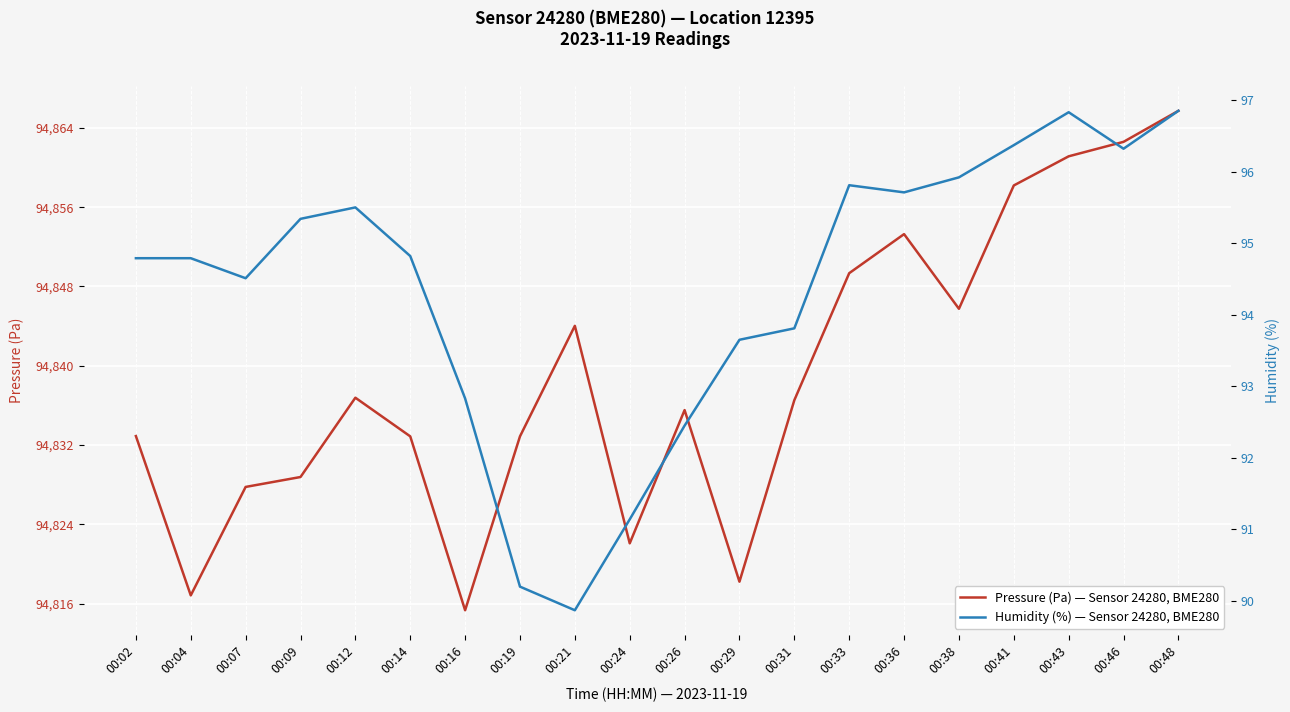

The Humidity (%) — Sensor 24280, BME280 series shows 95.7 at 00:36. True or false?

True